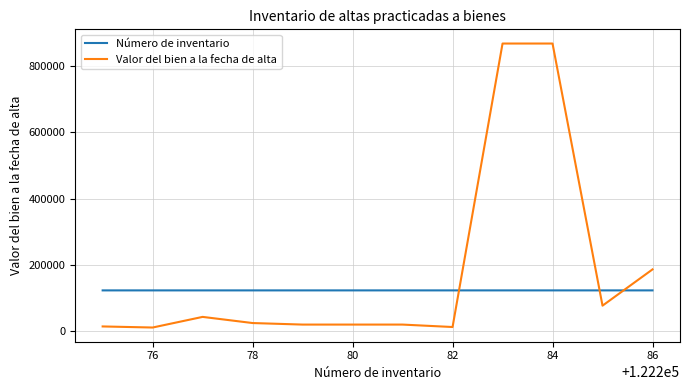

Which series has the largest total across all categories?

Valor del bien a la fecha de alta